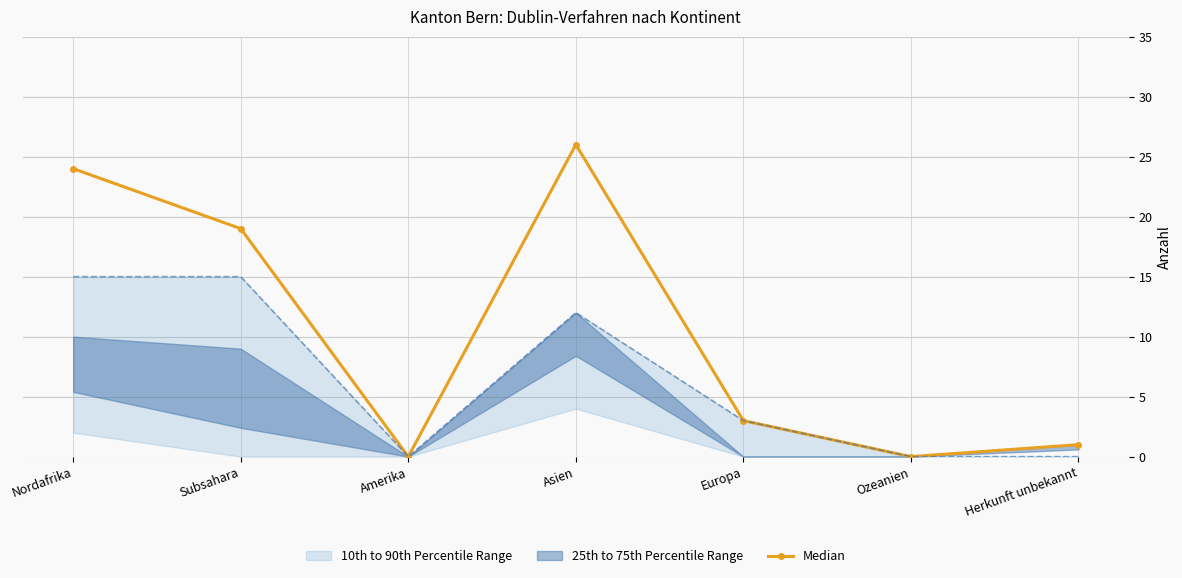

At which label is the value closest to 13?

Subsahara